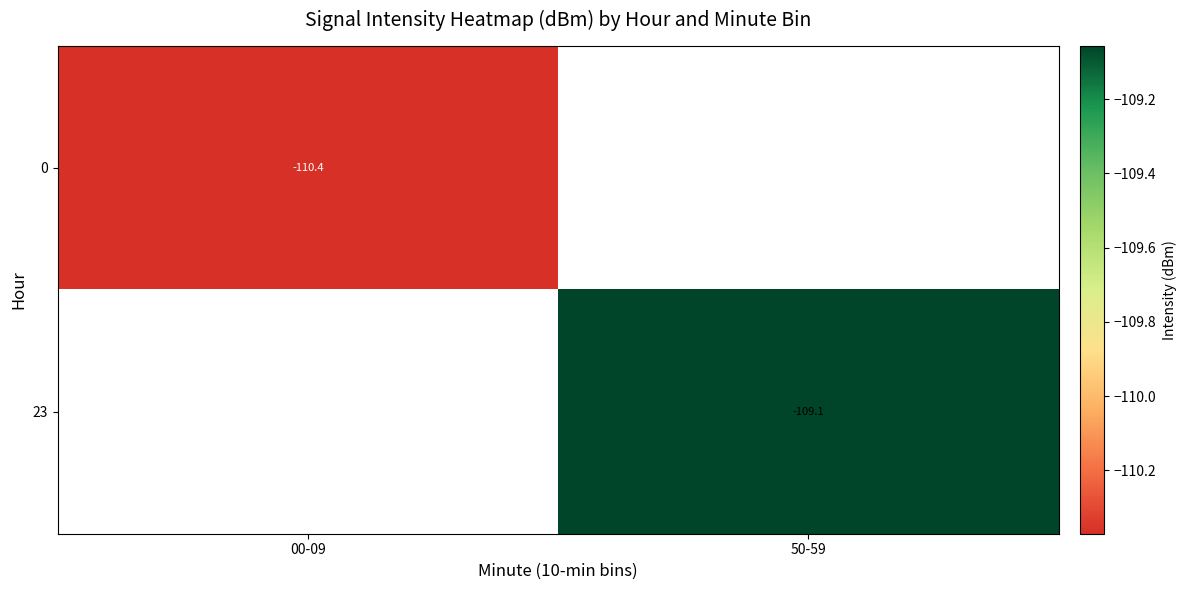

What is the greatest value displayed?

-109.1